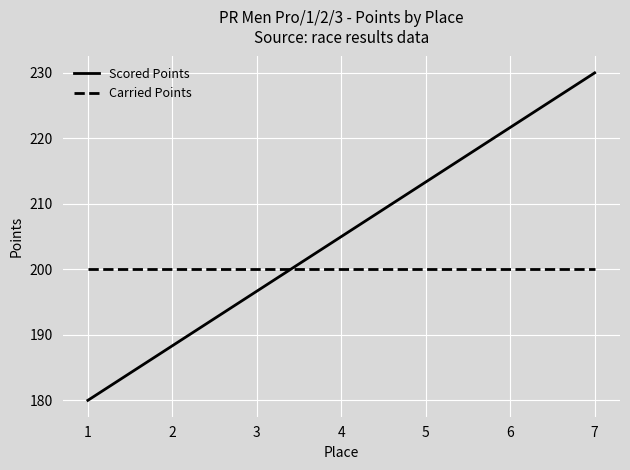

The value of Scored Points at 6 is 221.7. True or false?

True